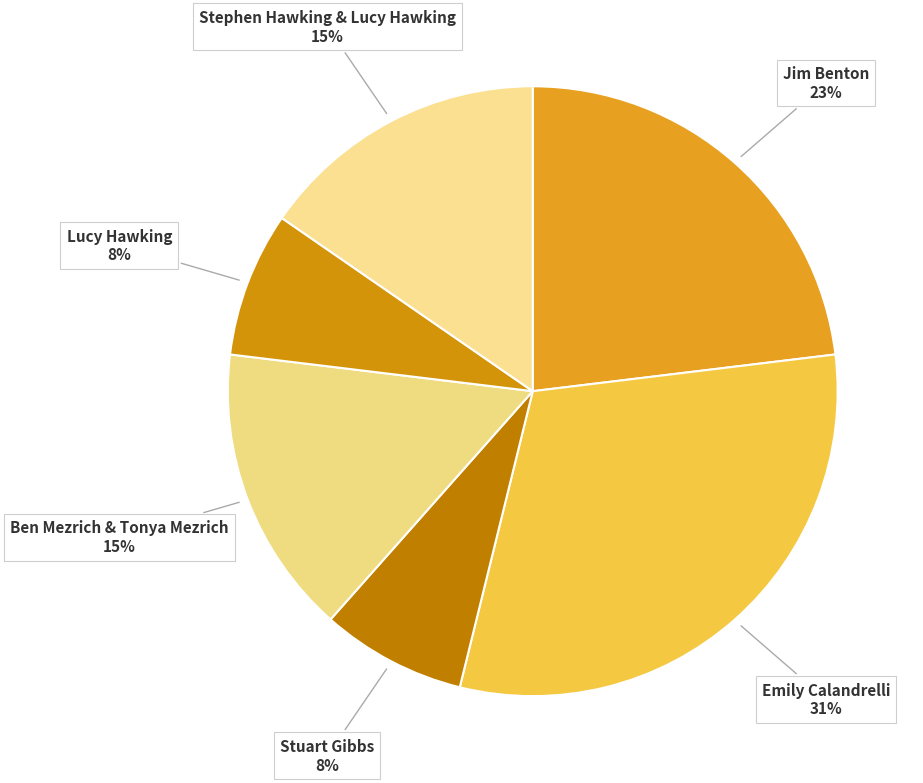

Which category has the biggest portion of the pie?

Emily Calandrelli